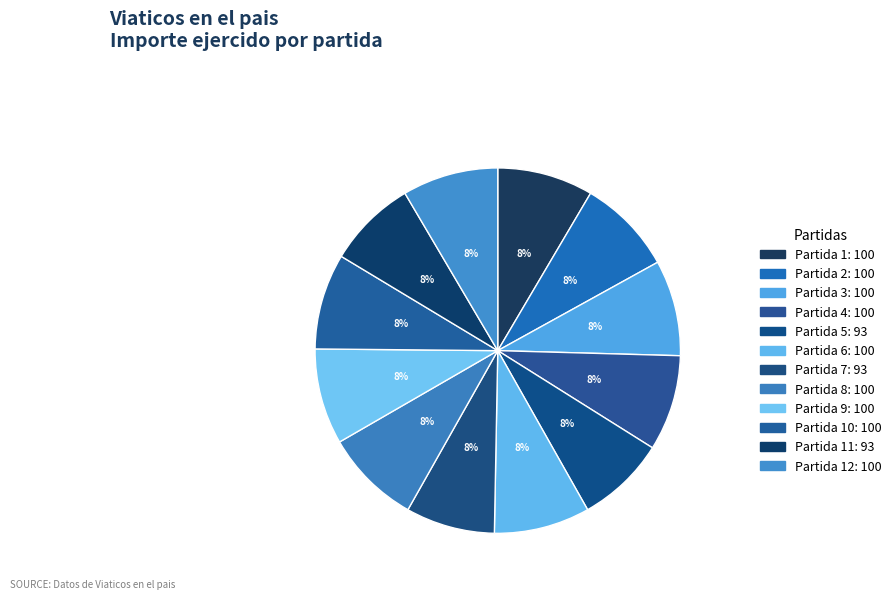

Count the number of slices in the pie.

12